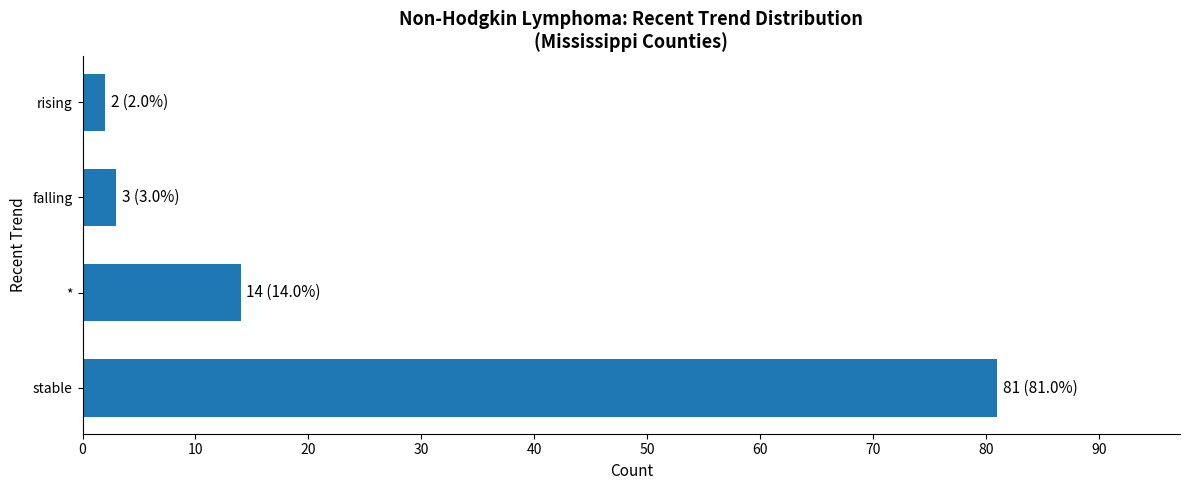

Reading bottom to top, transcribe all the data shown in this chart.

stable=81	*=14	falling=3	rising=2